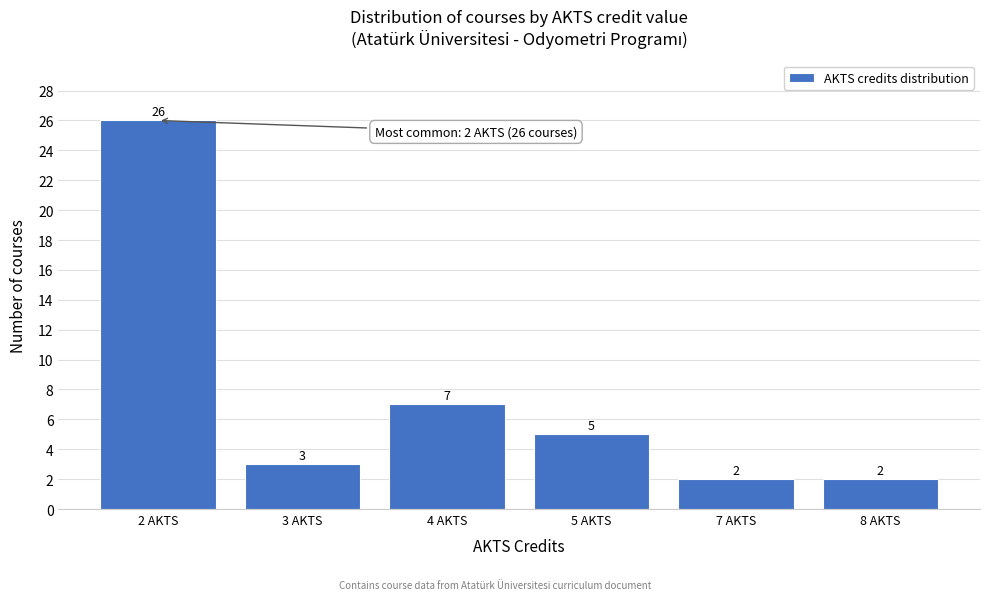

Reading left to right, list all the values displayed in this chart.

2 AKTS=26	3 AKTS=3	4 AKTS=7	5 AKTS=5	7 AKTS=2	8 AKTS=2